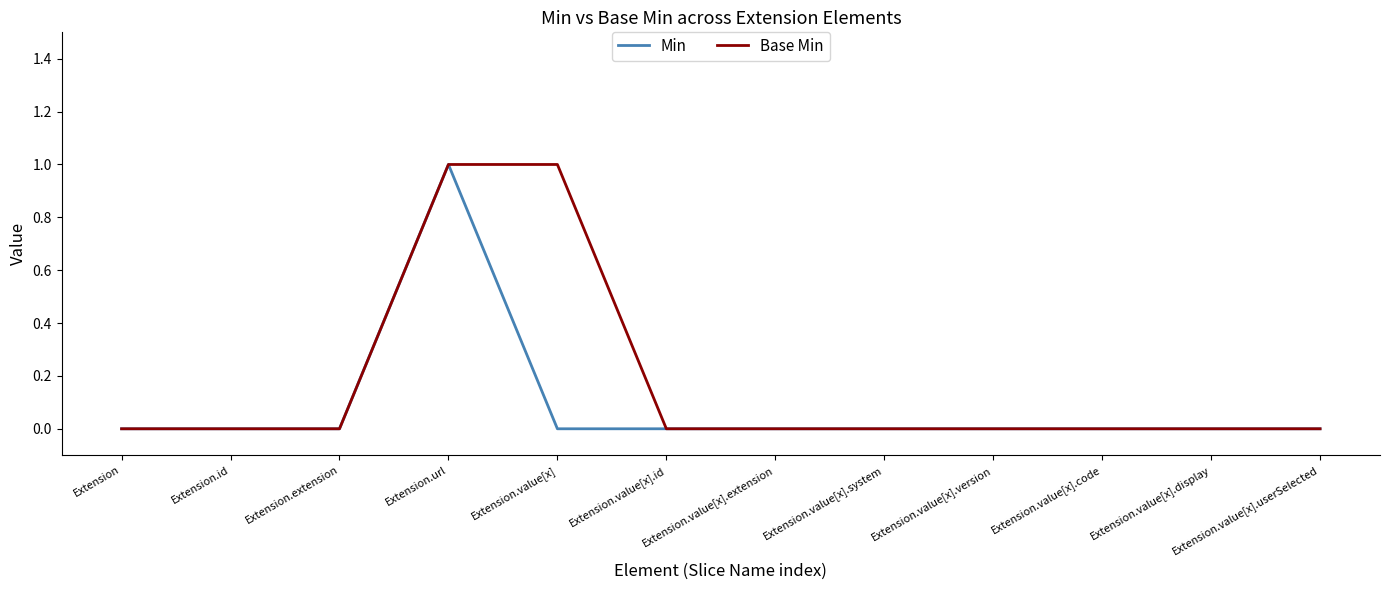

Count the number of categories in the chart.

12